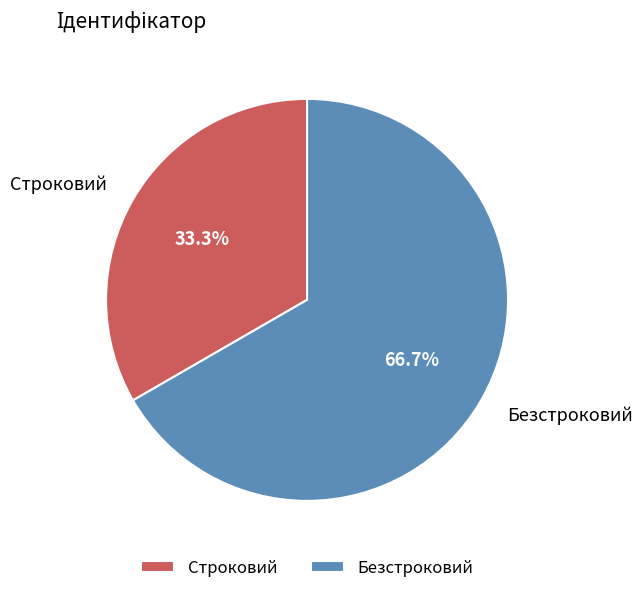

Is it true that Строковий is 33% of the pie?

True